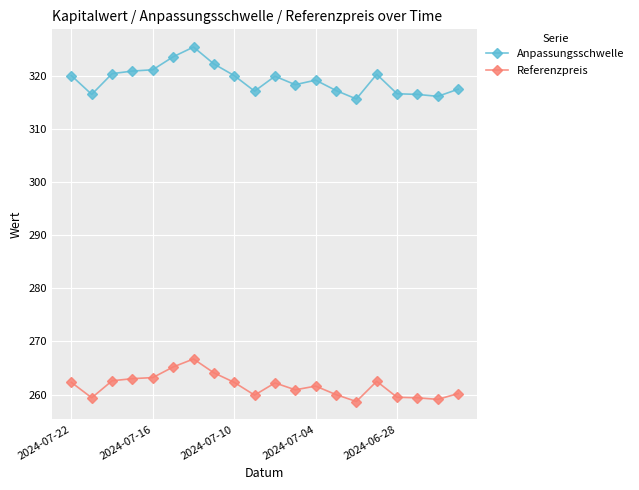

Which series has the largest total across all categories?

Anpassungsschwelle